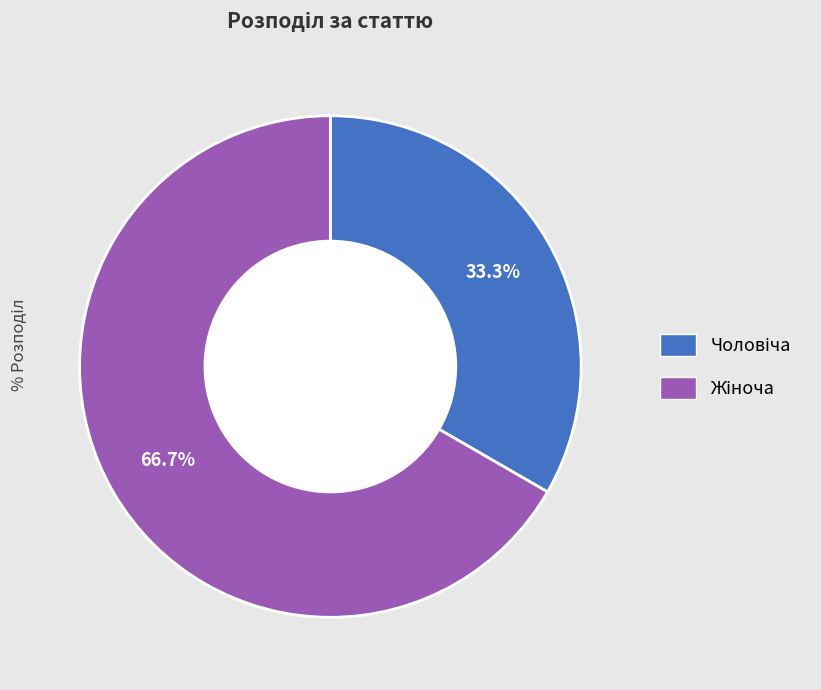

Does any single category account for the majority?

Yes